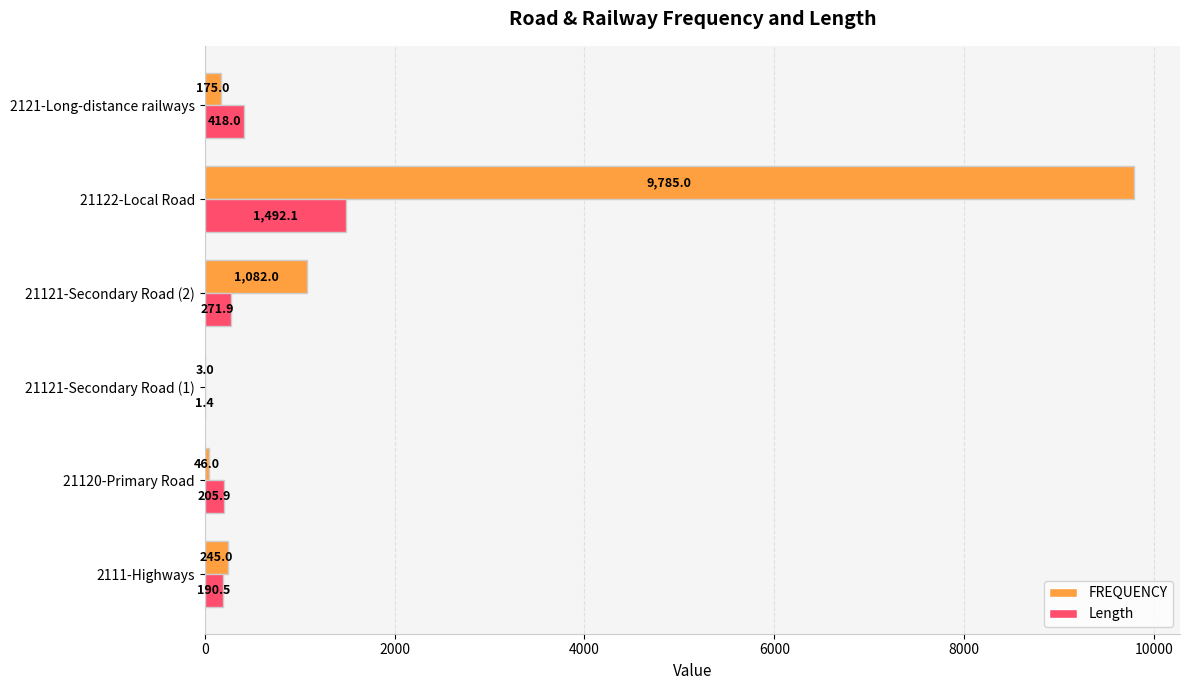

What is the greatest value displayed?

9785.0